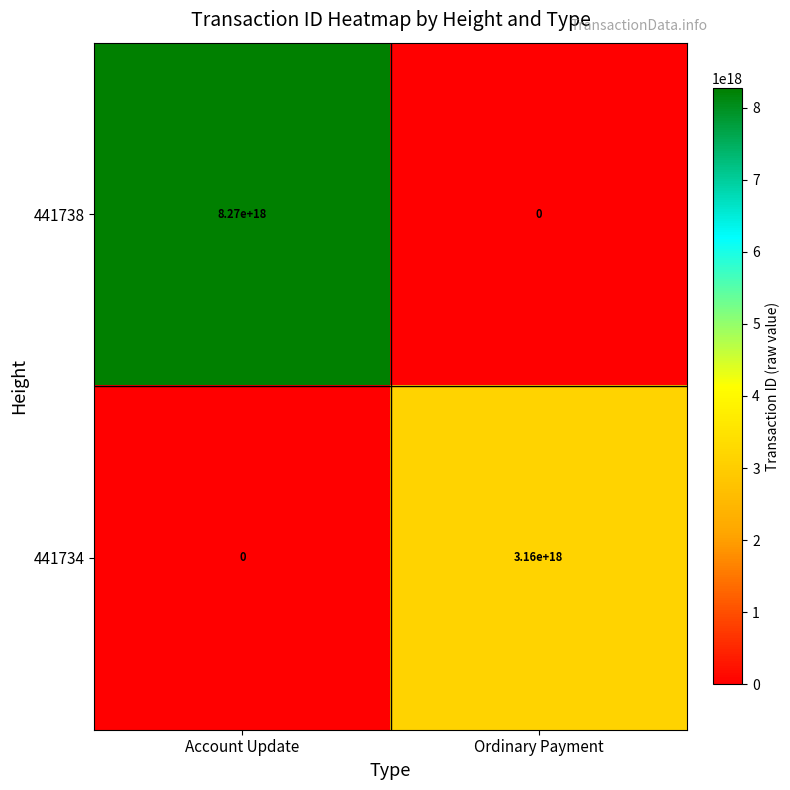

Is it true that 441738 equals 5373118063605730304 at Account Update?

False